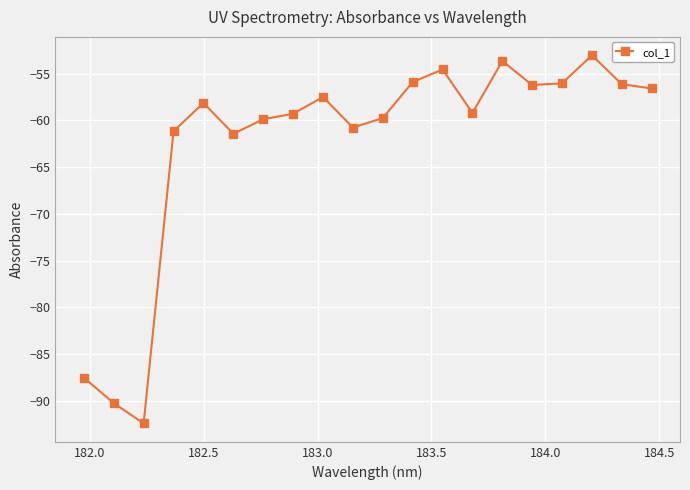

What is the value of the 10th point from the left?

-60.8